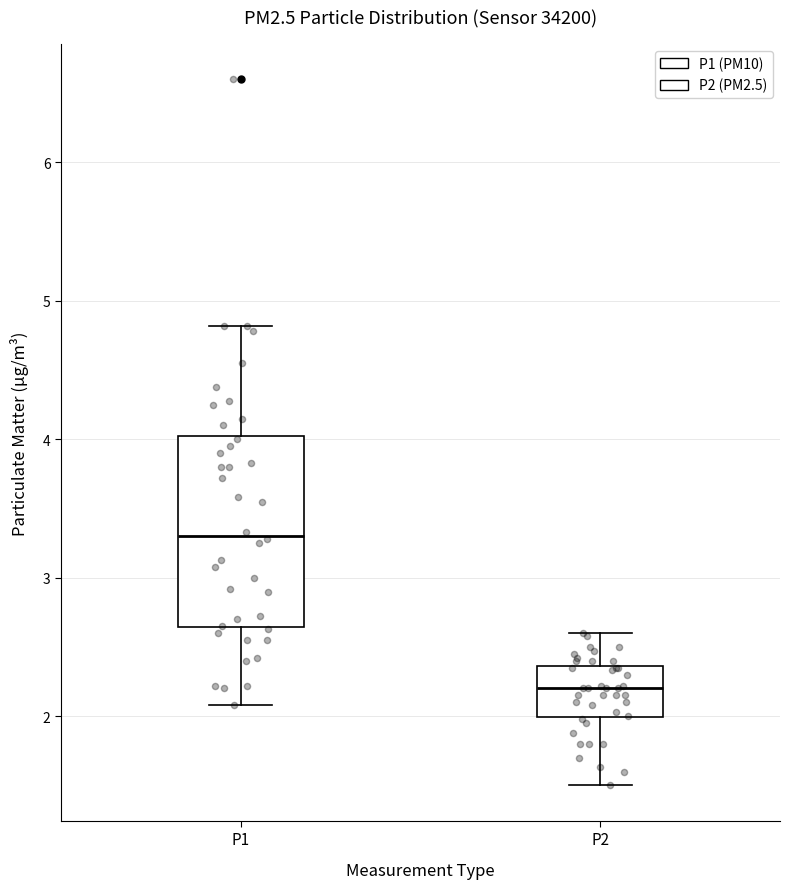

Reading left to right, read every box against the y-axis: the position of its median line, the range the box covers, and the ends of its whiskers. The values are not printed on the chart, so give them approximately, as read against the axis.

P1: median 3.3, box 2.6 to 4.0, whiskers 2.1 to 4.8
P2: median 2.2, box 2.0 to 2.4, whiskers 1.5 to 2.6